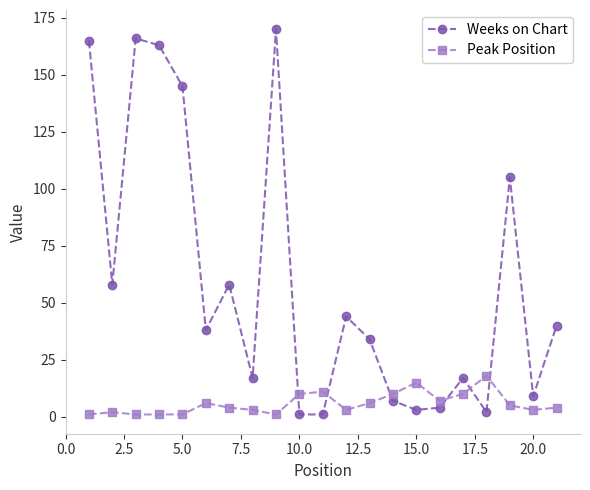

After their last crossing, which series has the higher values: Weeks on Chart or Peak Position?

Weeks on Chart